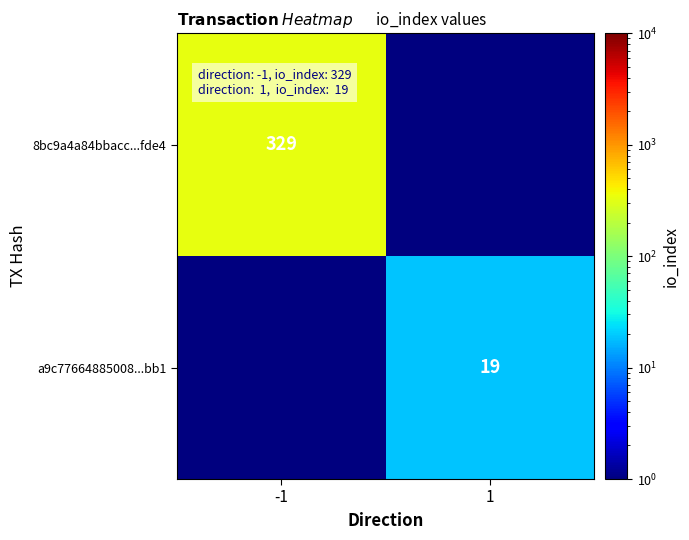

Is the value of a9c77664885008...bb1 at 1 greater than the value of 8bc9a4a84bbacc...fde4 at -1?

No